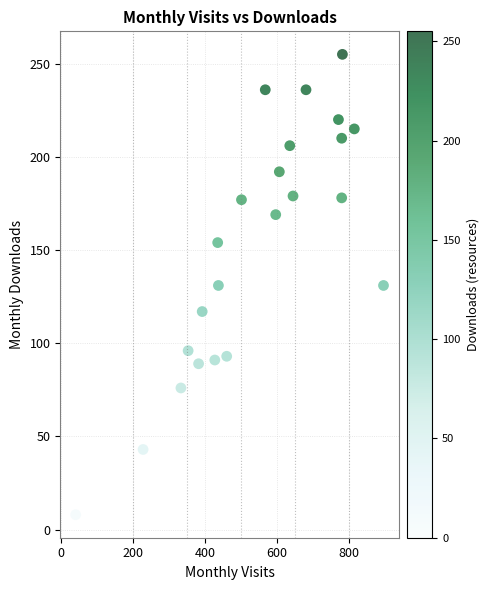

What is the range of Y values (max minus min)?

247